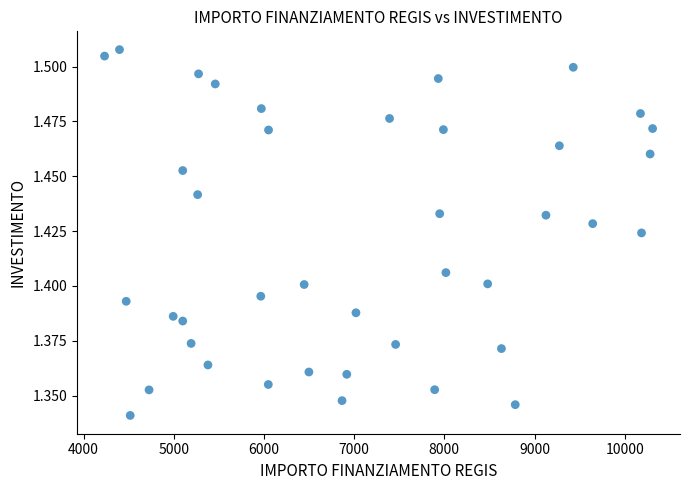

What is the range of X values (max minus min)?

6075.7